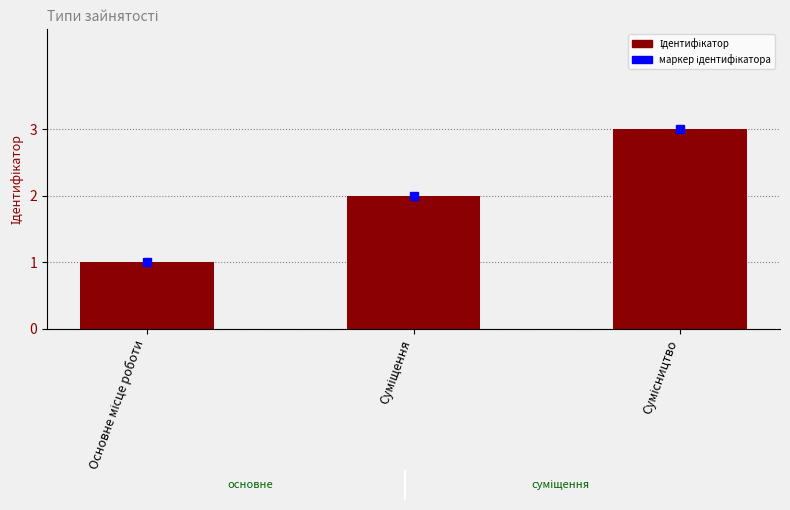

Count the values in the range 1 to 3.

3